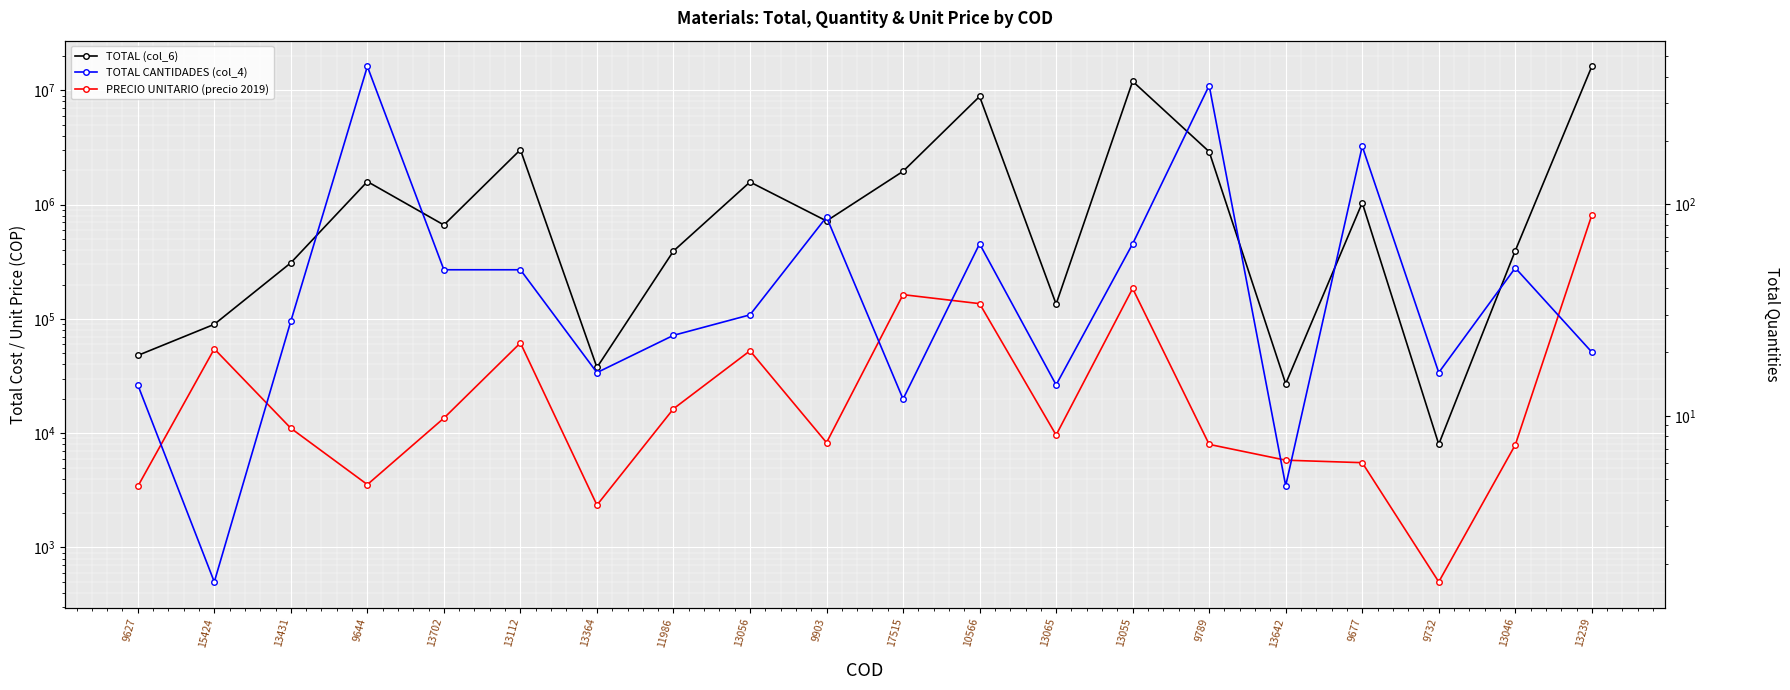

Which series has the largest total across all categories?

TOTAL (col_6)